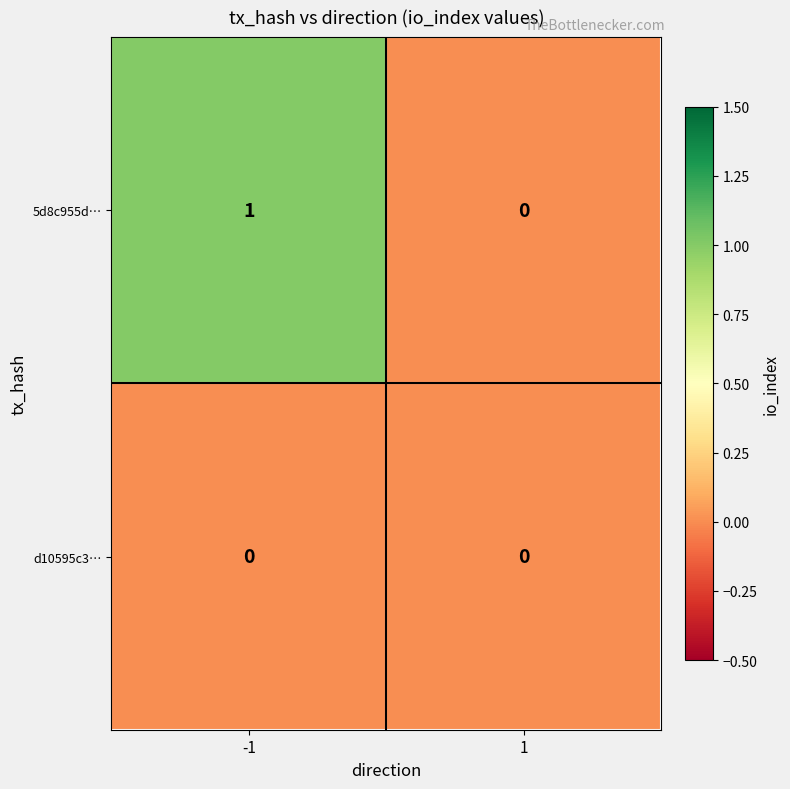

How many data points does each series have?

2